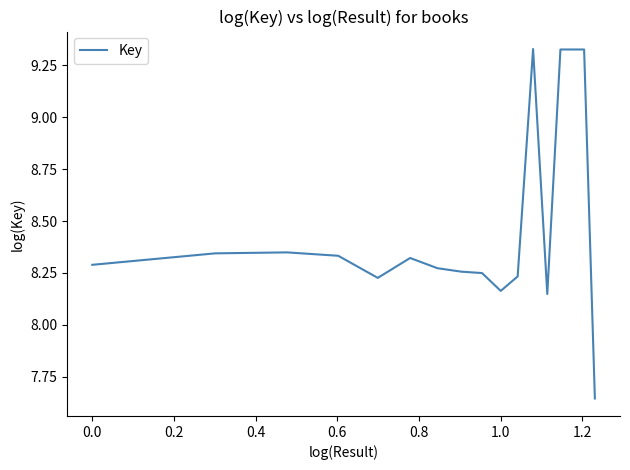

What is the difference between the maximum and minimum values?

1.7